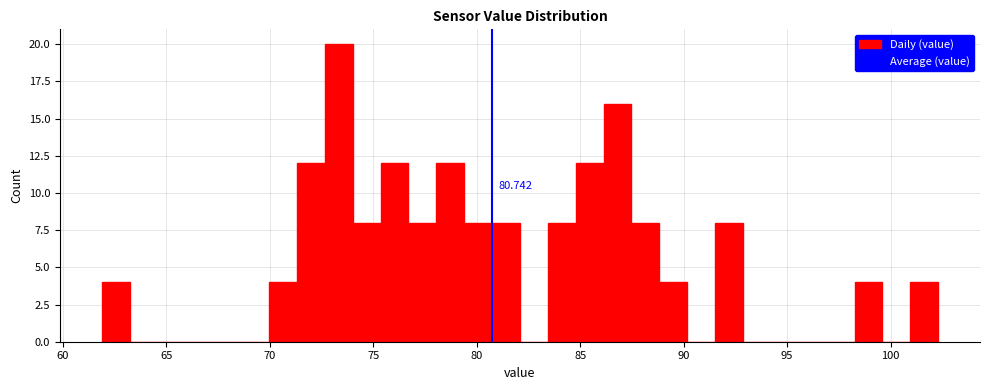

Read against the x-axis, roughly where is the centre of the tallest bar?

73.5